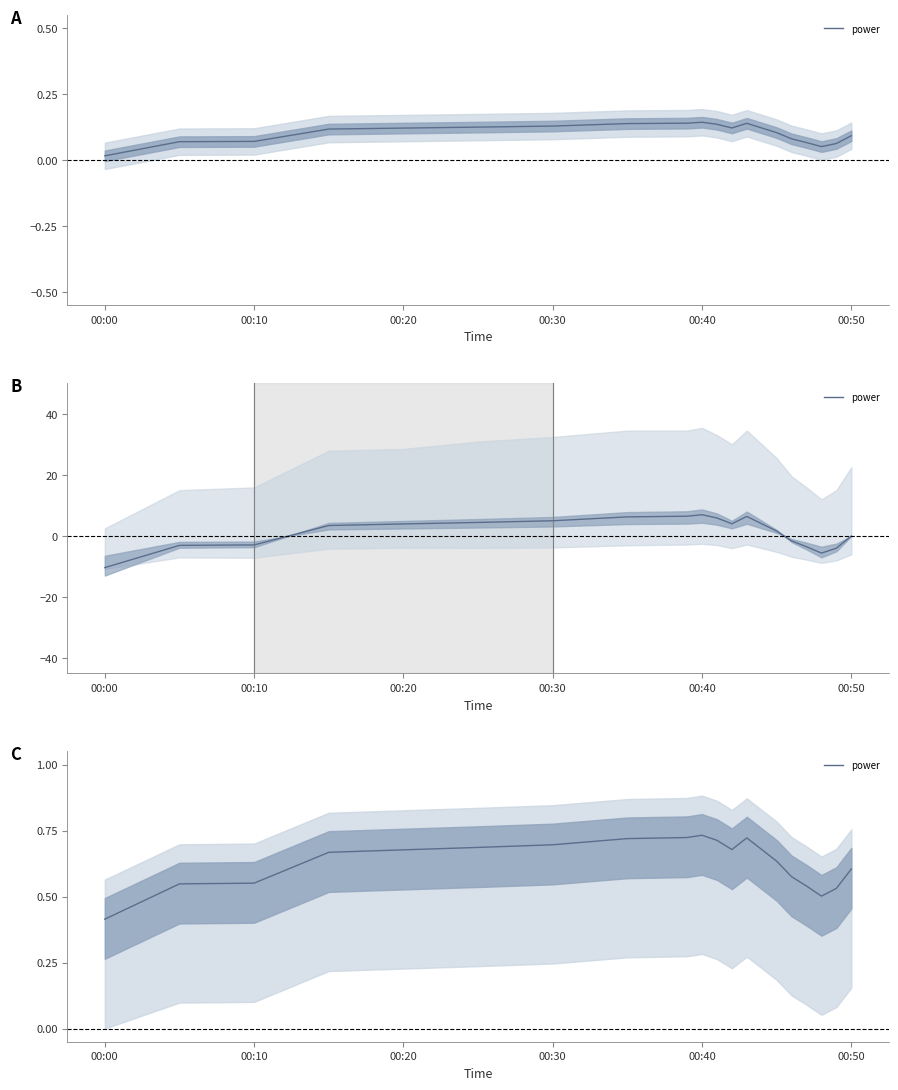

What is the value of the 3rd point from the left?

0.6